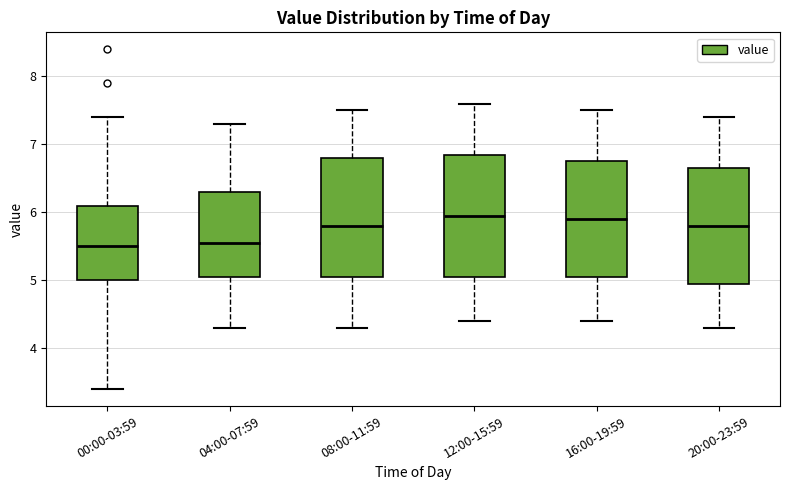

Where is the lower edge of the box for 16:00-19:59 on the y-axis? The values are not printed on the chart, so give them approximately, as read against the axis.

5.1